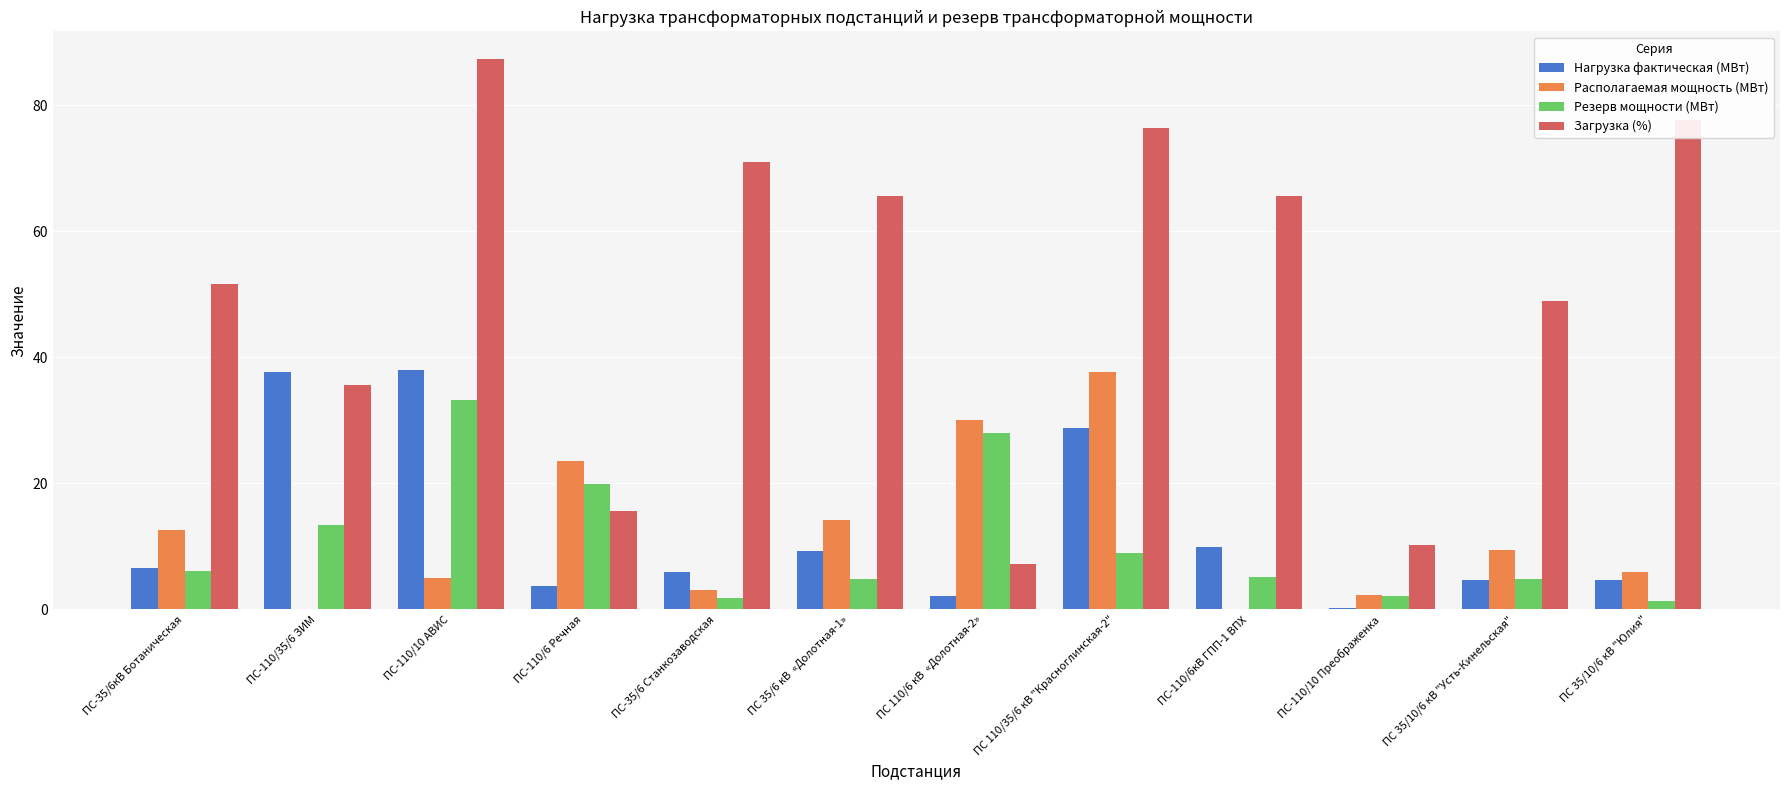

Which series changed the most between ПС-110/35/6 ЗИМ and ПС-110/6 Речная?

Нагрузка фактическая (МВт)